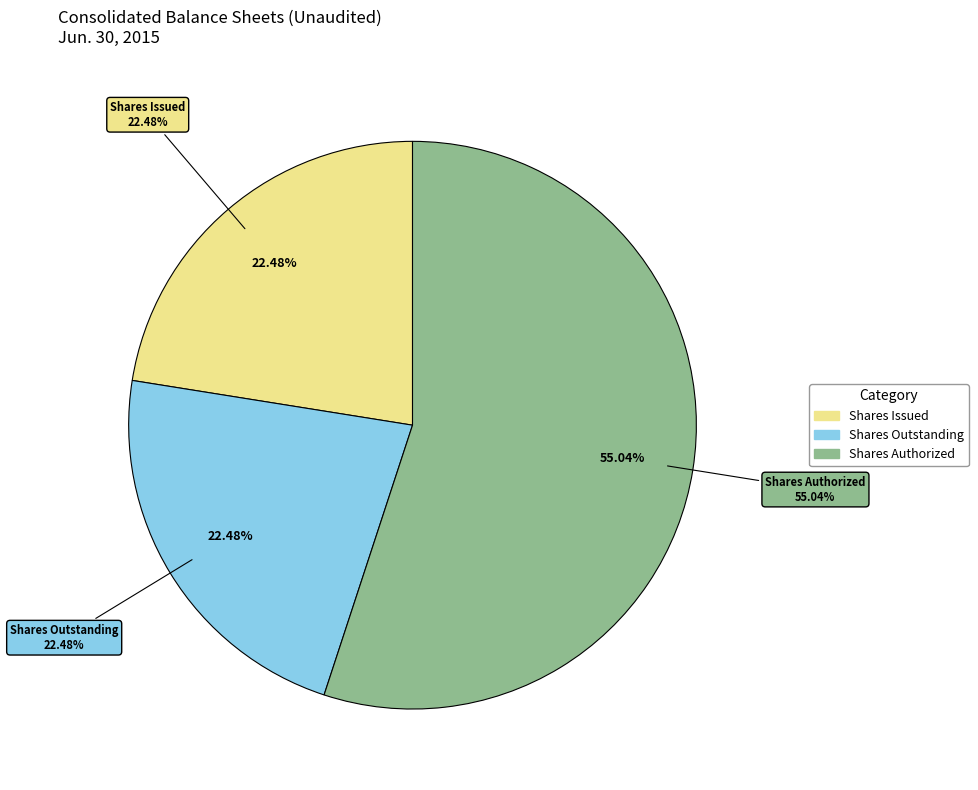

To the nearest percent, what is the difference between the largest and smallest slice percentages?

33%